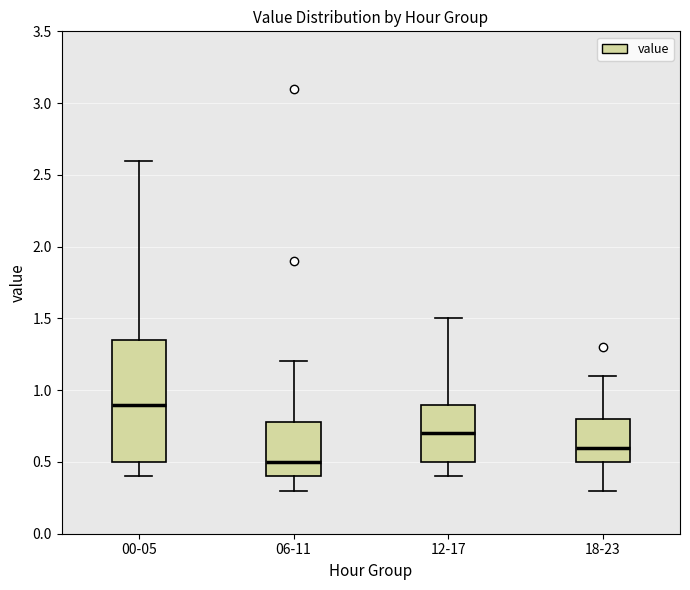

Reading left to right, read every box against the y-axis: the position of its median line, the range the box covers, and the ends of its whiskers. The values are not printed on the chart, so give them approximately, as read against the axis.

00-05: median 0.90, box 0.50 to 1.35, whiskers 0.40 to 2.60
06-11: median 0.50, box 0.40 to 0.80, whiskers 0.30 to 1.20
12-17: median 0.70, box 0.50 to 0.90, whiskers 0.40 to 1.50
18-23: median 0.60, box 0.50 to 0.80, whiskers 0.30 to 1.10